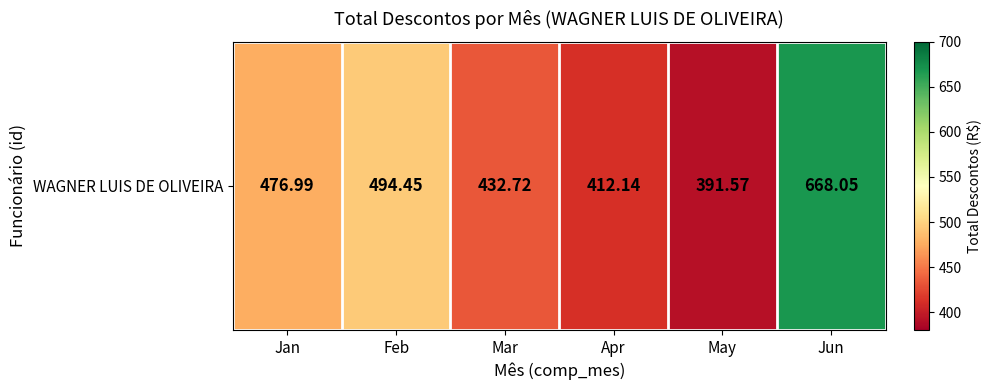

Reading left to right, list all the values displayed in this chart.

Jan=477.0	Feb=494.4	Mar=432.7	Apr=412.1	May=391.6	Jun=668.0